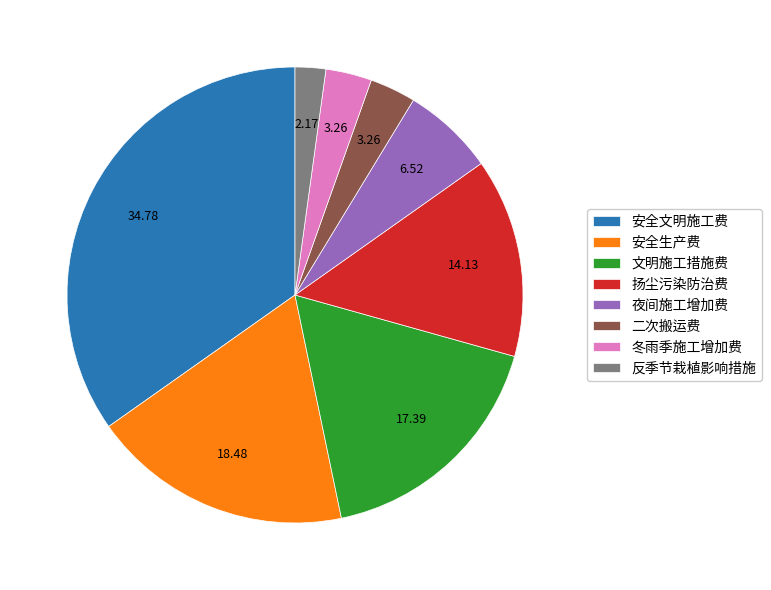

Do 安全生产费 and 夜间施工增加费 together represent more than half of the pie?

No